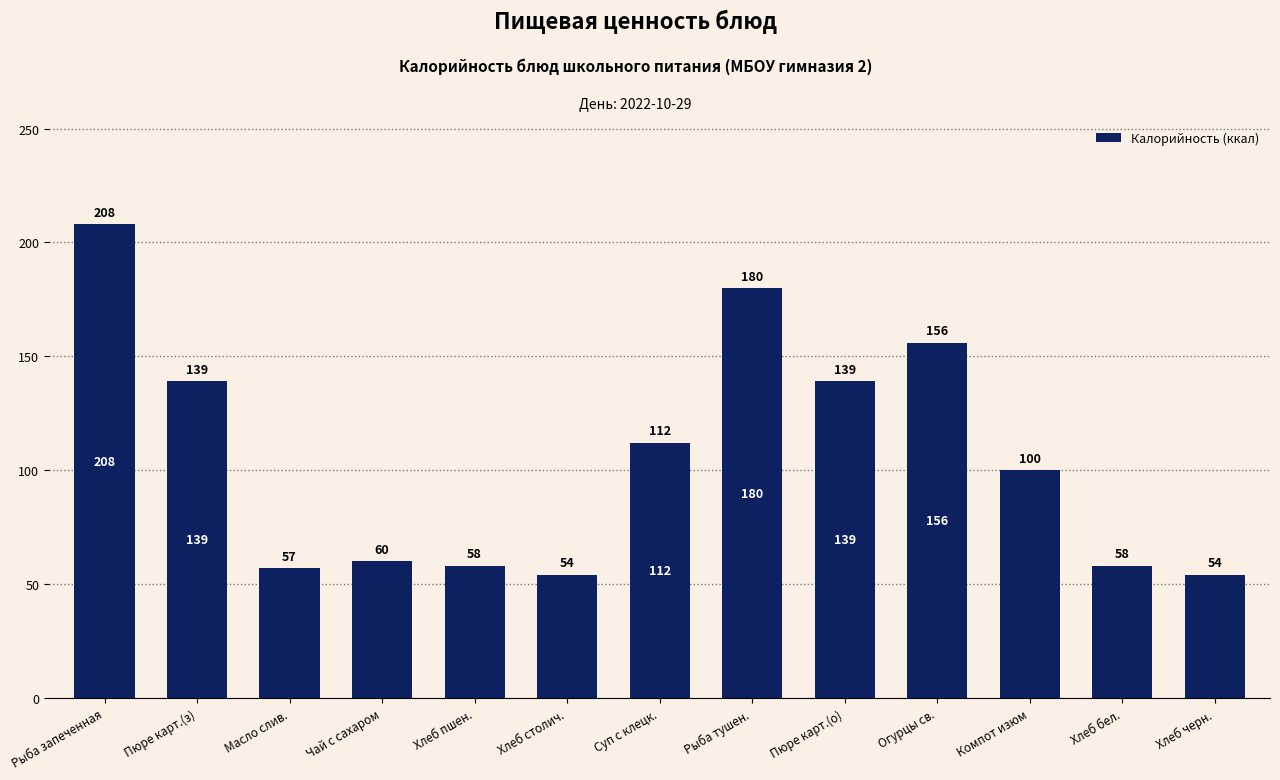

What is the minimum value shown in the chart?

54.0